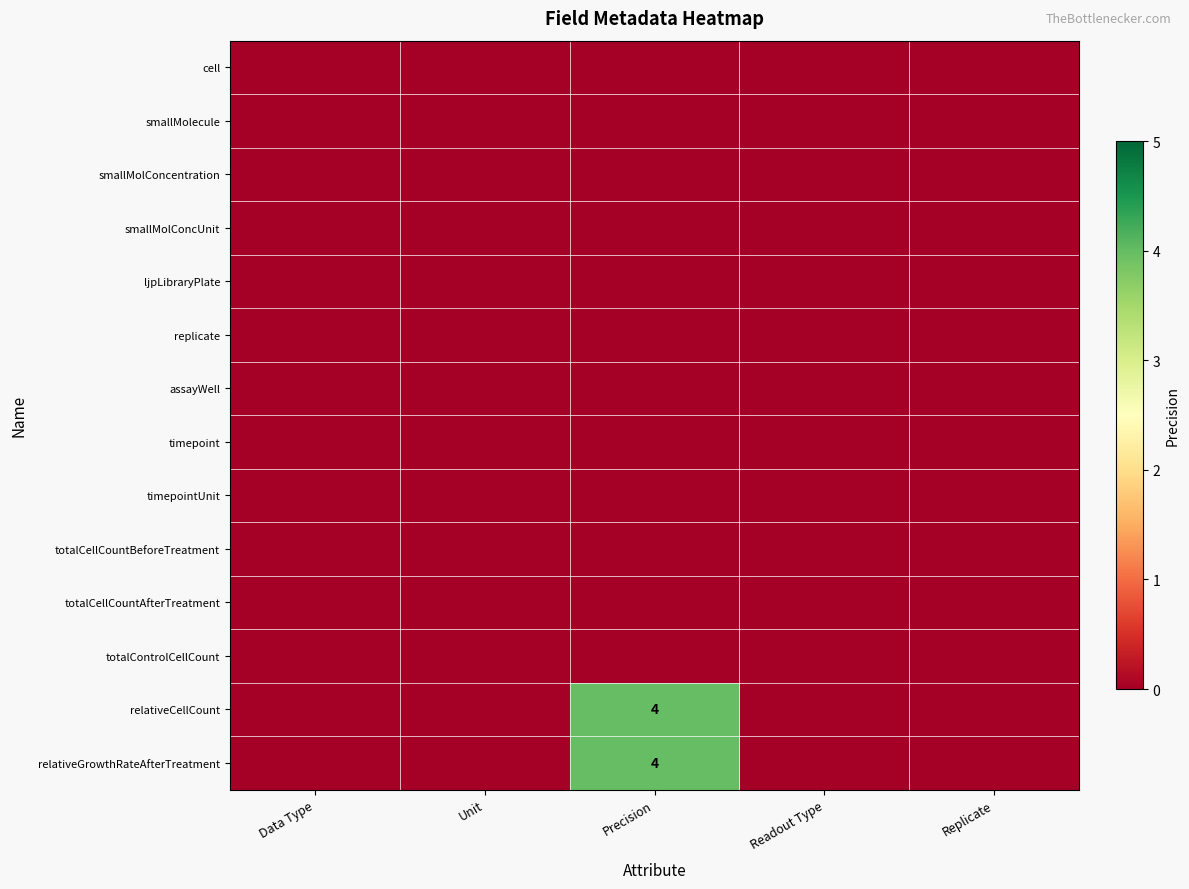

Rank the series at Data Type from highest to lowest value.

cell, smallMolecule, smallMolConcentration, smallMolConcUnit, ljpLibraryPlate, replicate, assayWell, timepoint, timepointUnit, totalCellCountBeforeTreatment, totalCellCountAfterTreatment, totalControlCellCount, relativeCellCount, relativeGrowthRateAfterTreatment